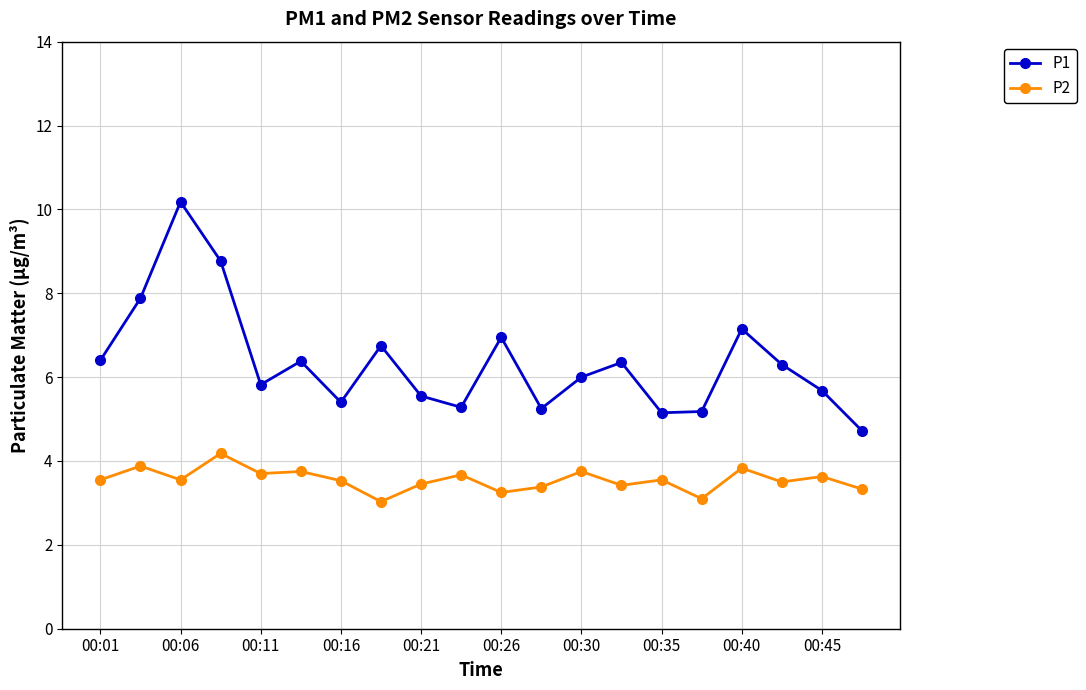

Which series has the largest total across all categories?

P1